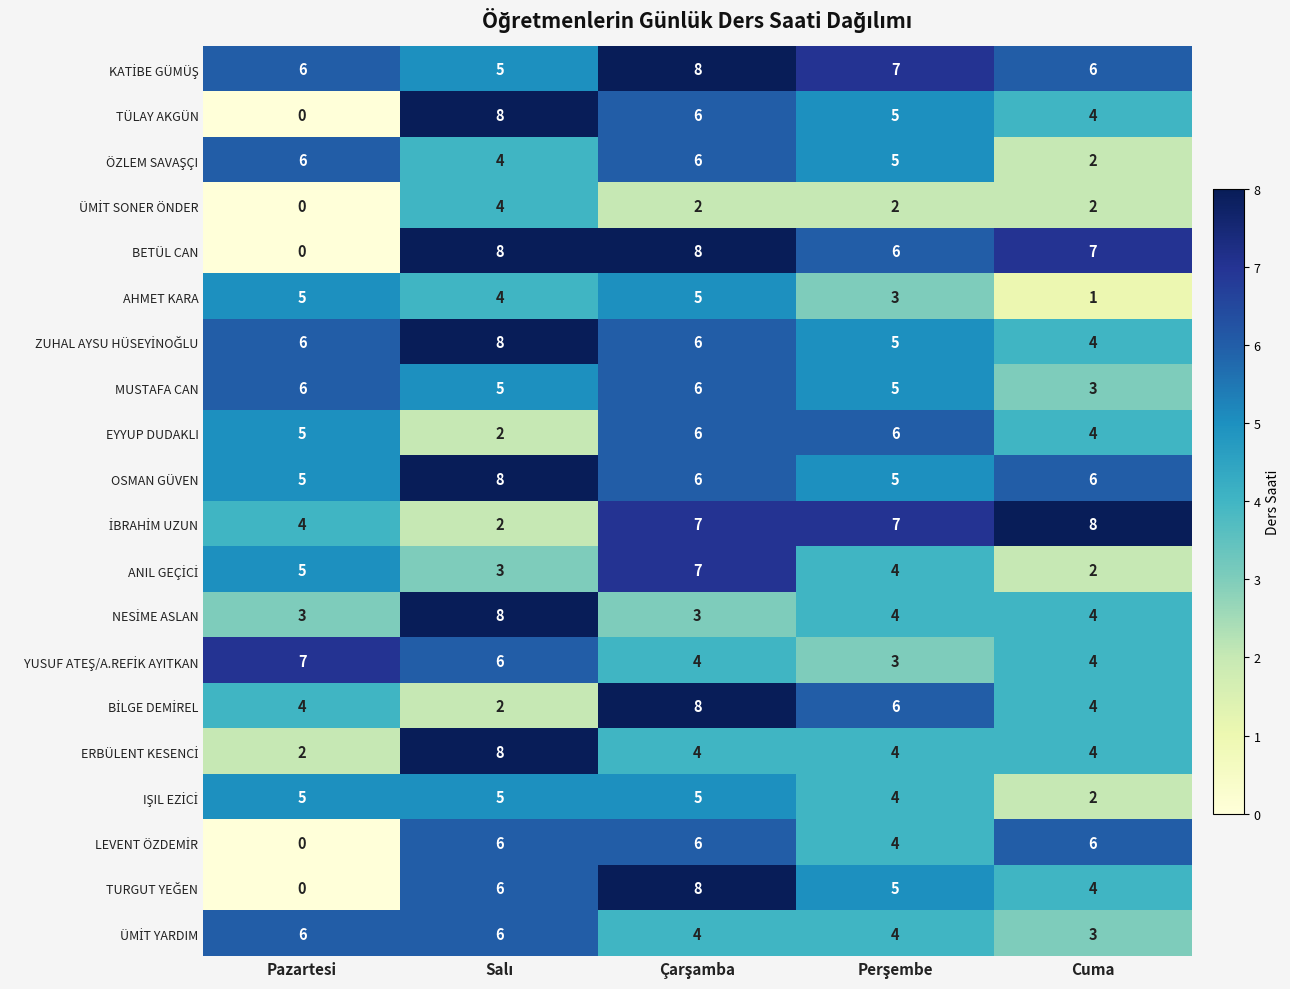

At which category does the chart reach its minimum across all series?

Pazartesi